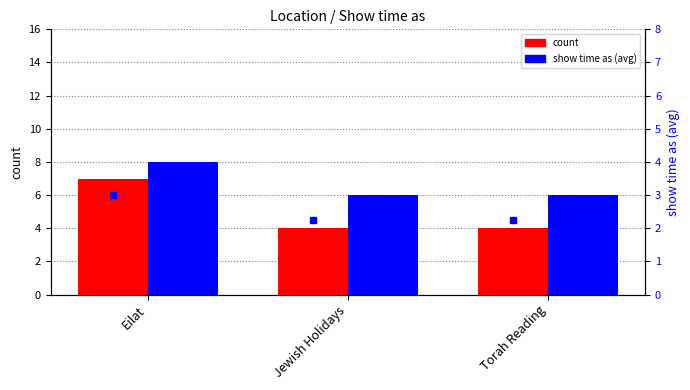

Where is count nearest to the value 5?

Jewish Holidays